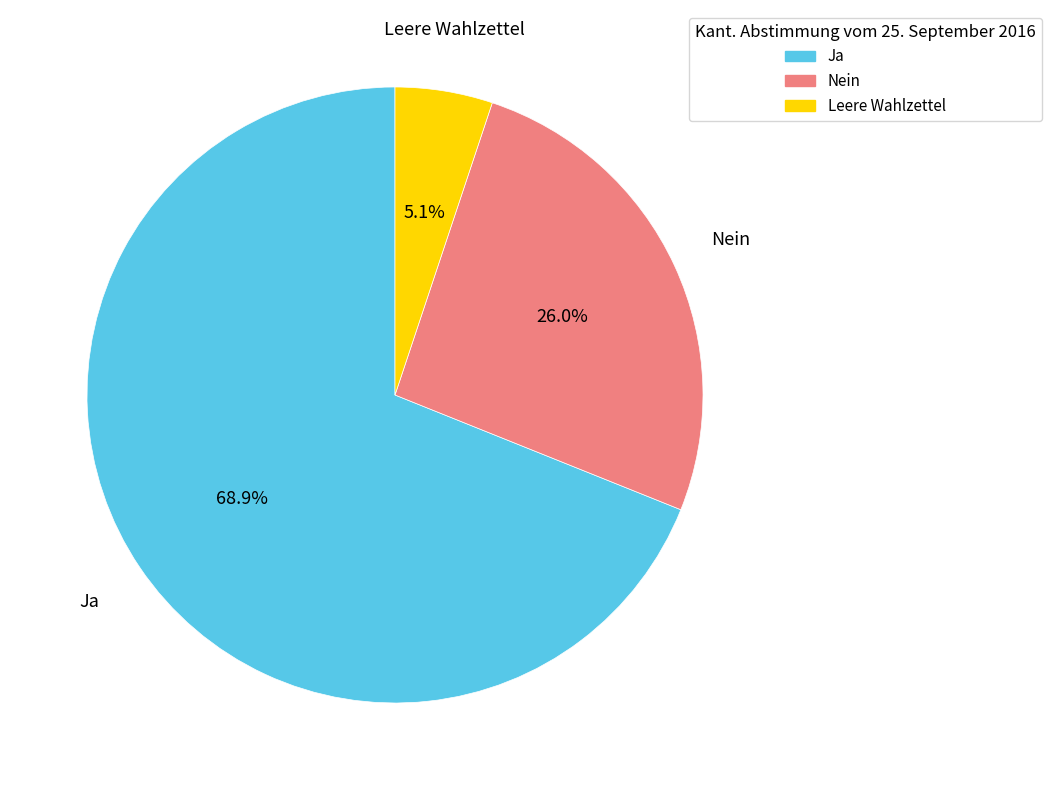

Is there a majority slice in this chart?

Yes